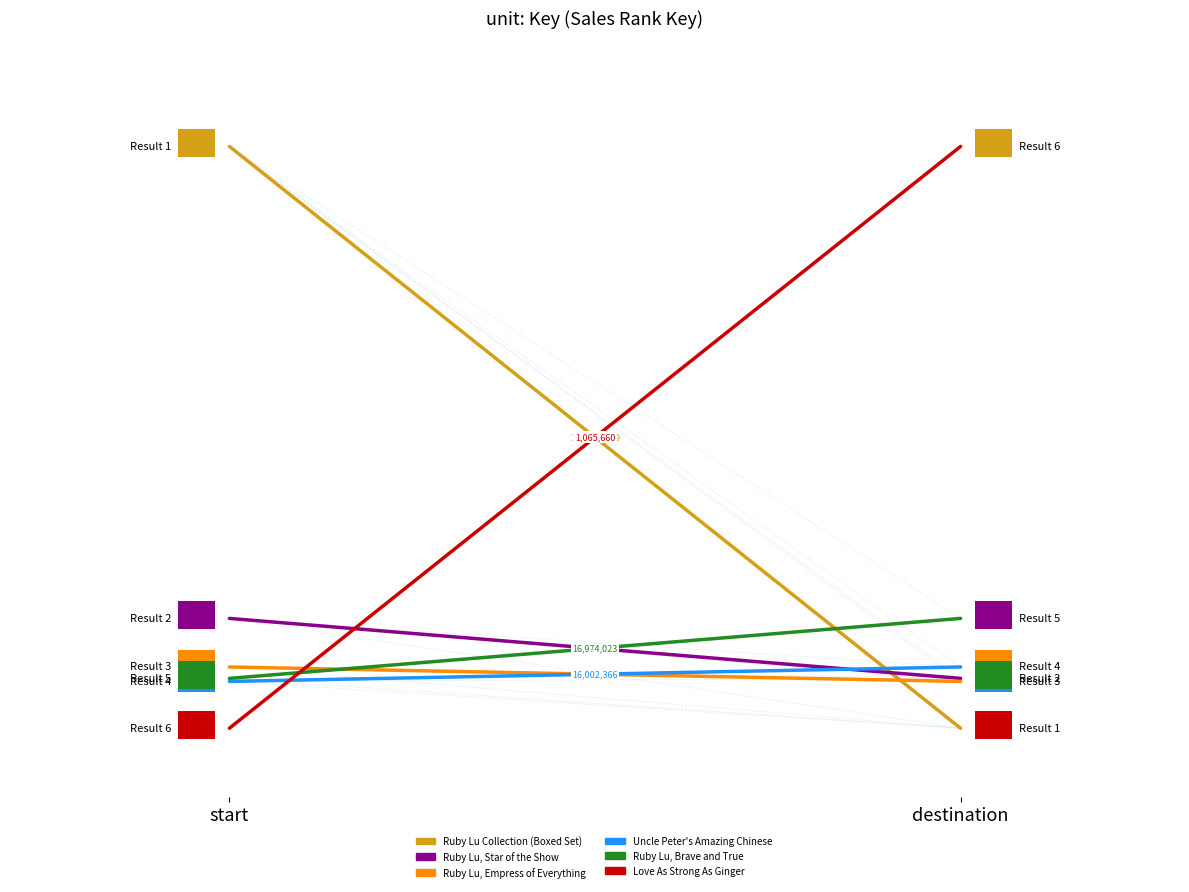

What are all the series names shown in the legend?

Ruby Lu Collection (Boxed Set), Ruby Lu, Star of the Show, Ruby Lu, Empress of Everything, Uncle Peter's Amazing Chinese Wedding, Ruby Lu, Brave and True, Love As Strong As Ginger